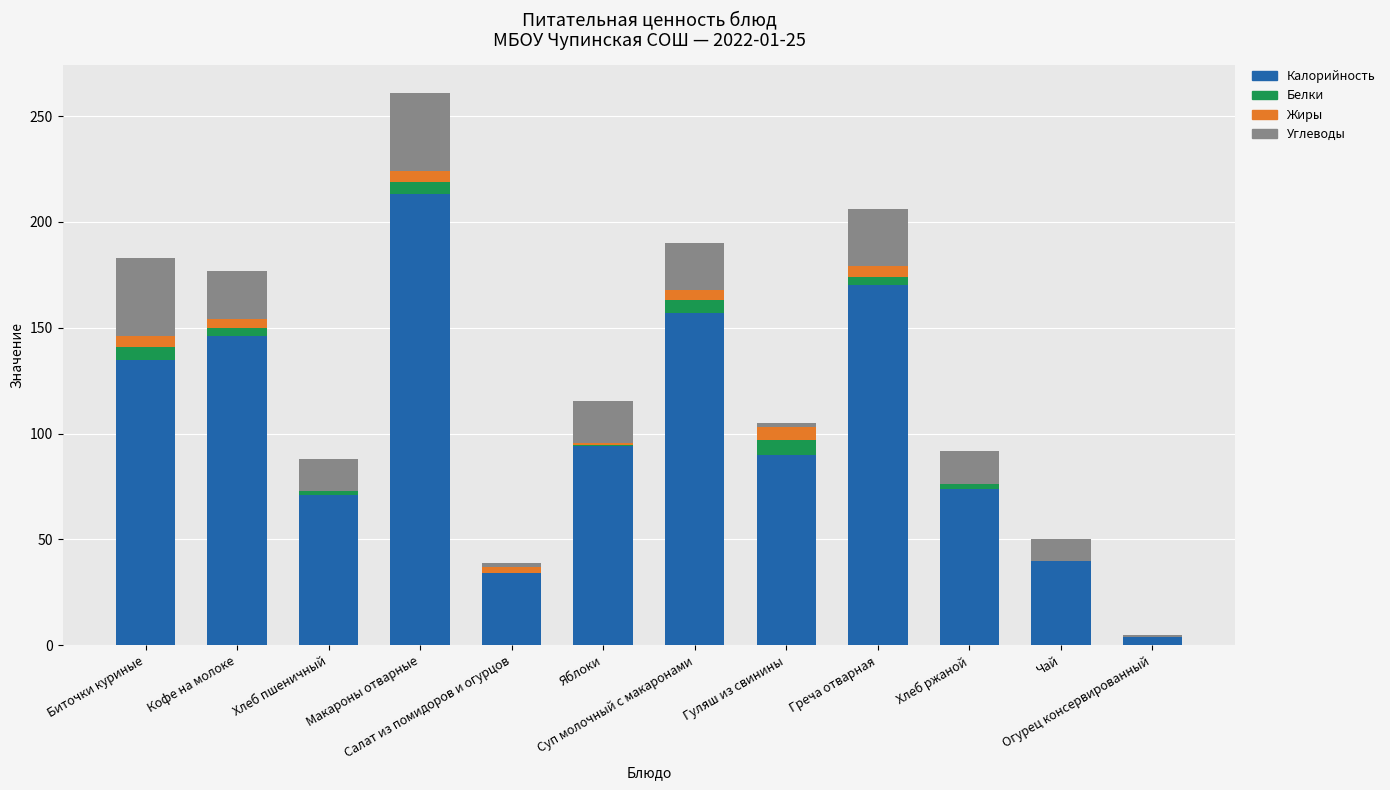

What is the maximum value for Калорийность?

213.0